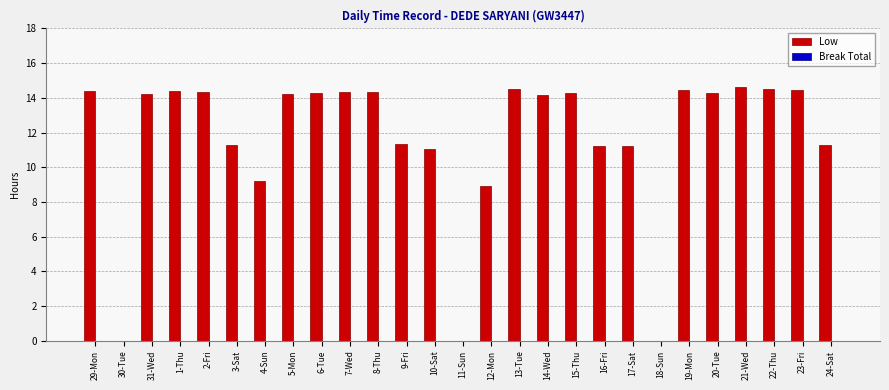

Which has a higher value, 17-Sat or 21-Wed?

21-Wed